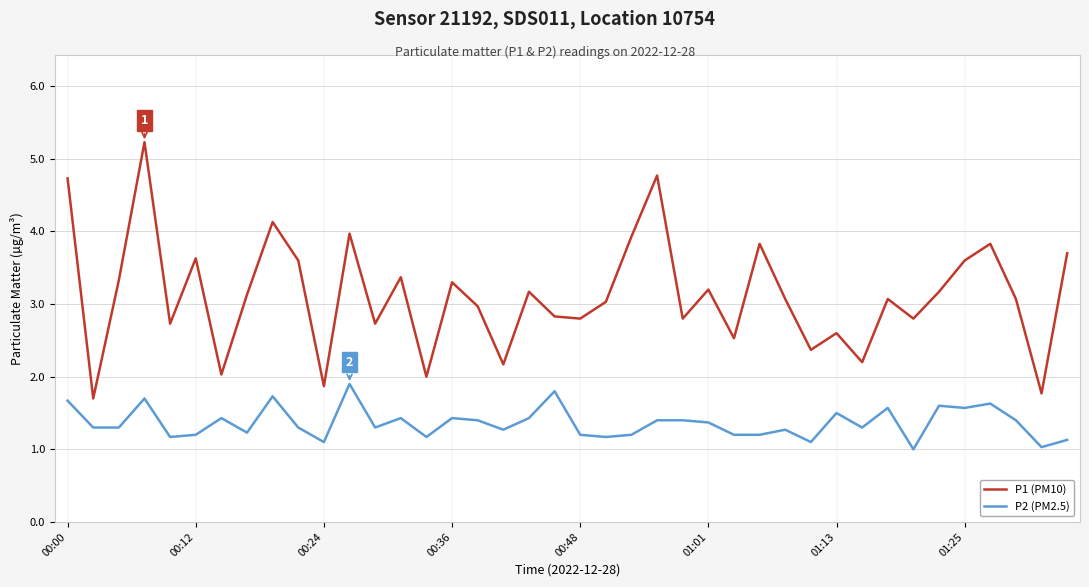

Does the chart have visible grid lines?

Yes